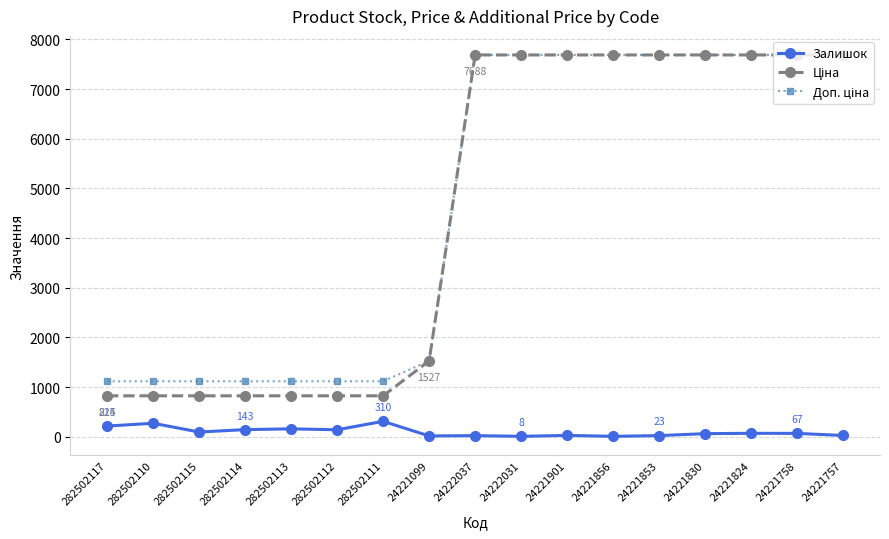

What is the greatest value displayed?

7688.0